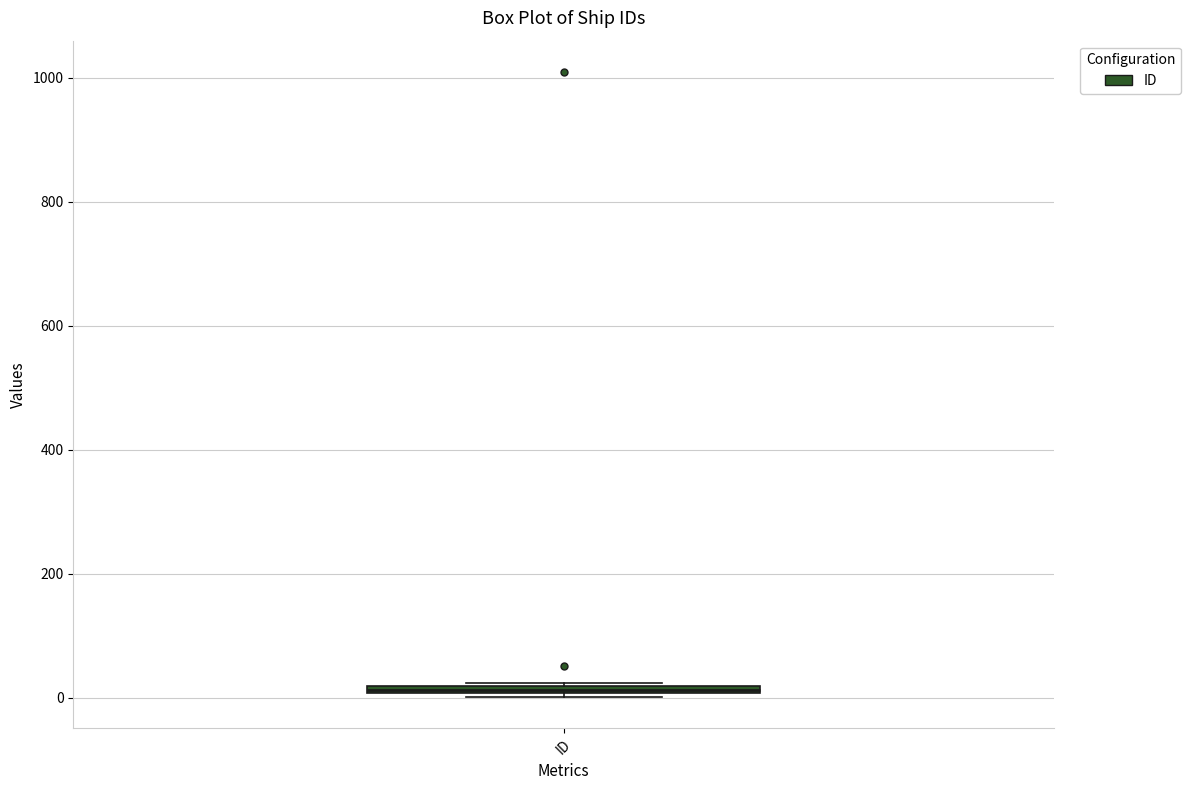

Where is the lower edge of the box for ID on the y-axis? The values are not printed on the chart, so give them approximately, as read against the axis.

0